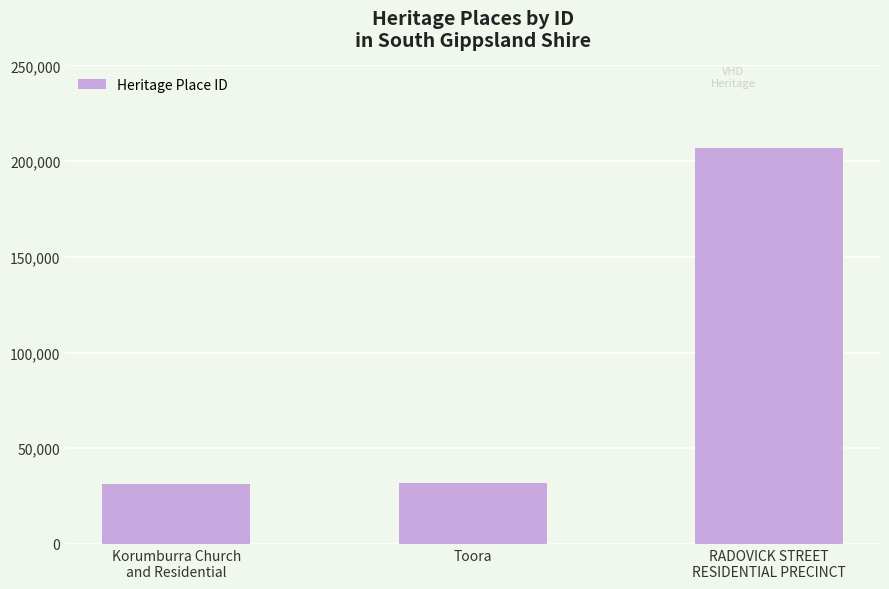

What is the change in value from Korumburra Church
and Residential to Toora?

+76